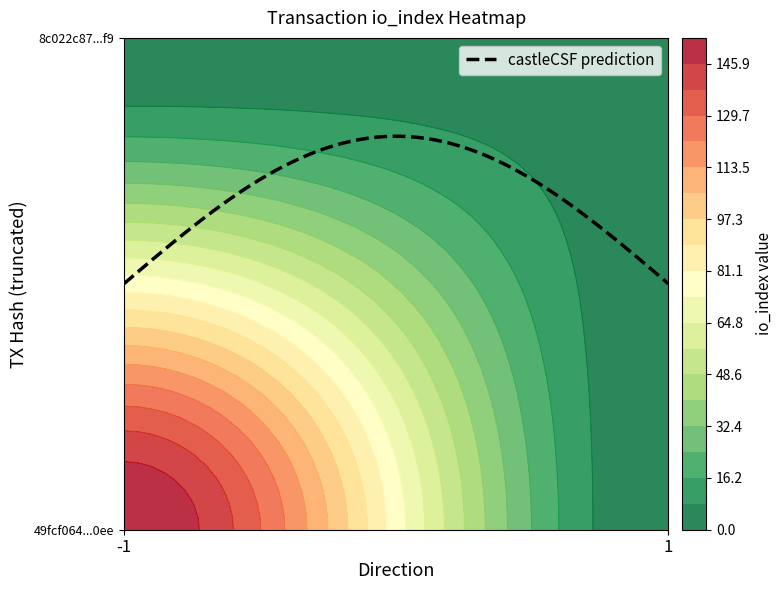

What is the total value across all series at io_index?

159